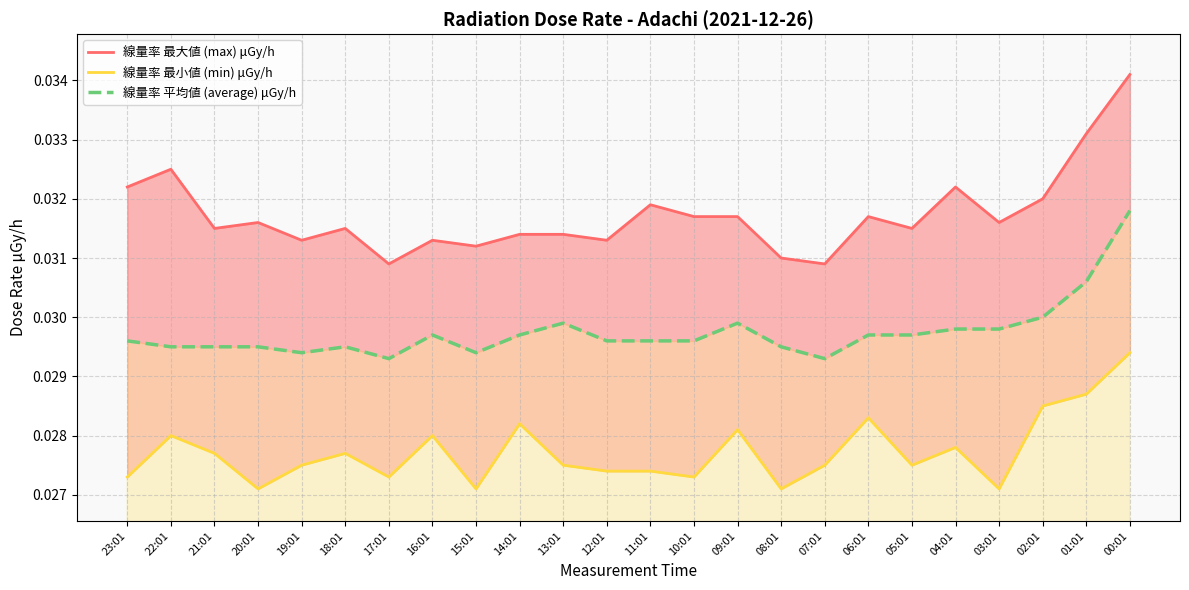

True or false: 線量率 最小値 (min) μGy/h has more than 0 interior local peaks.

True